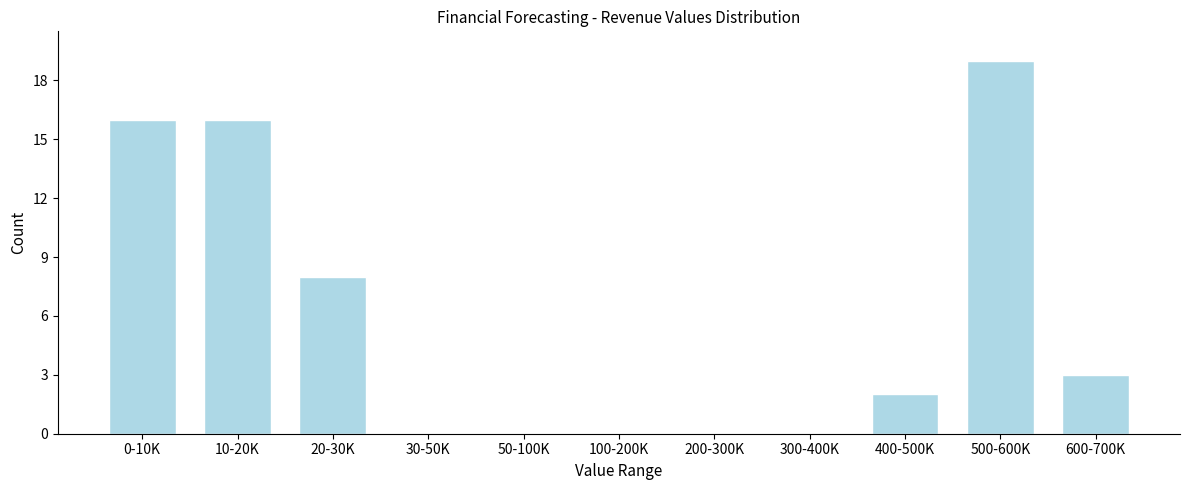

Reading left to right, what are all the values shown in this chart?

0-10K=16	10-20K=16	20-30K=8	30-50K=0	50-100K=0	100-200K=0	200-300K=0	300-400K=0	400-500K=2	500-600K=19	600-700K=3